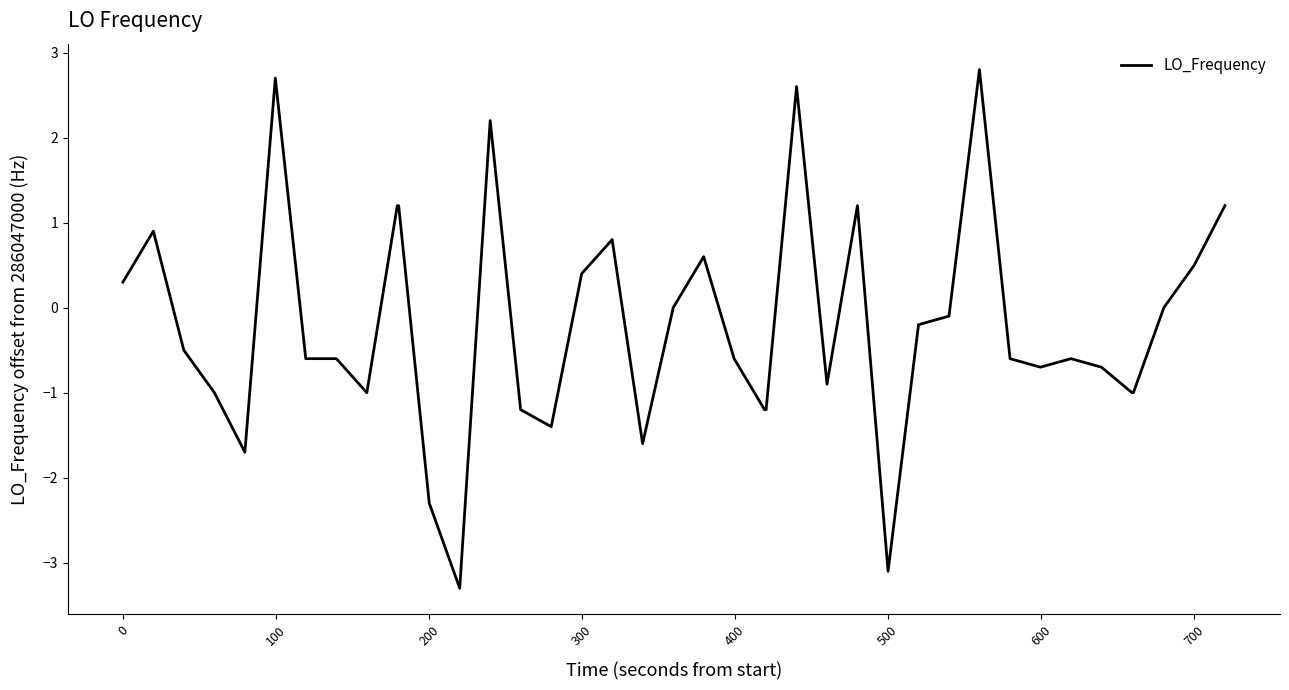

What is the greatest value displayed?

2.8